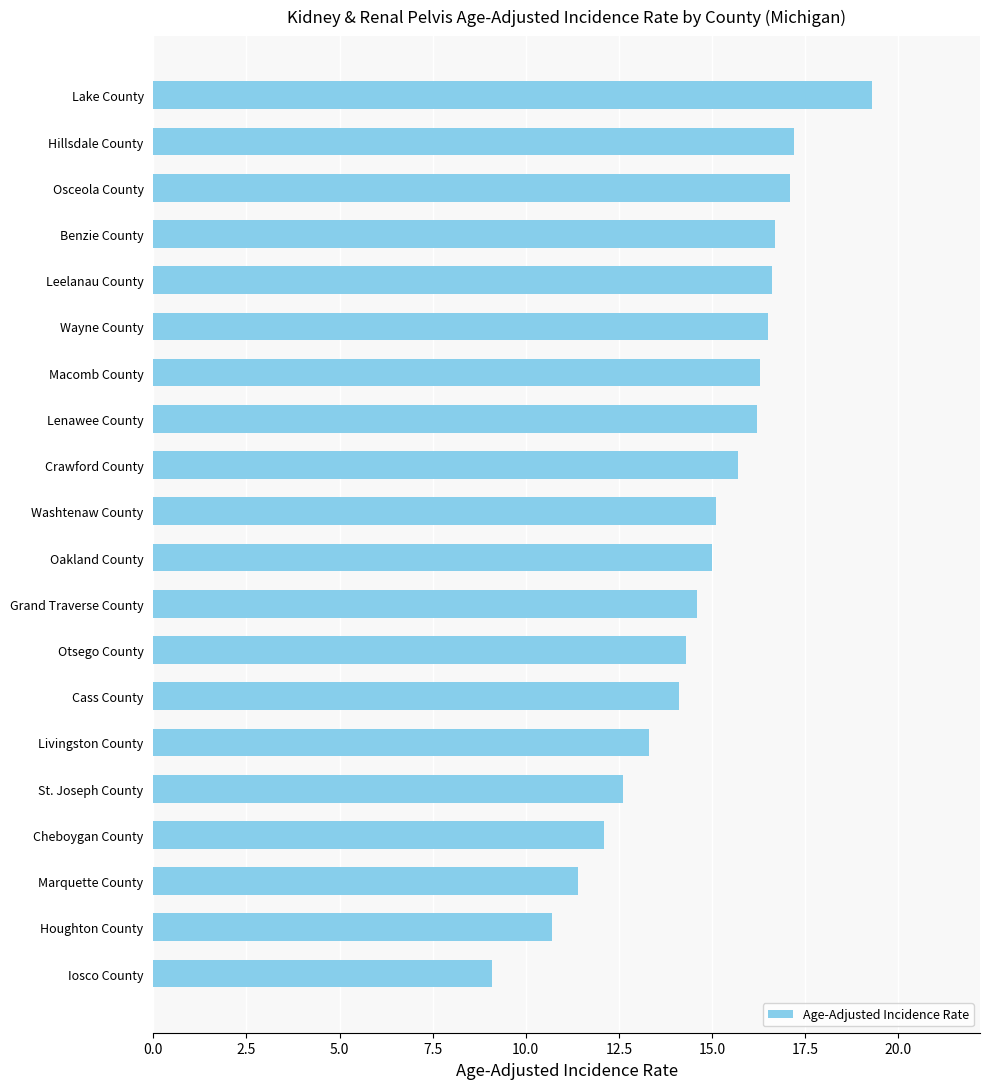

Which label corresponds to the largest value in the chart?

Lake County